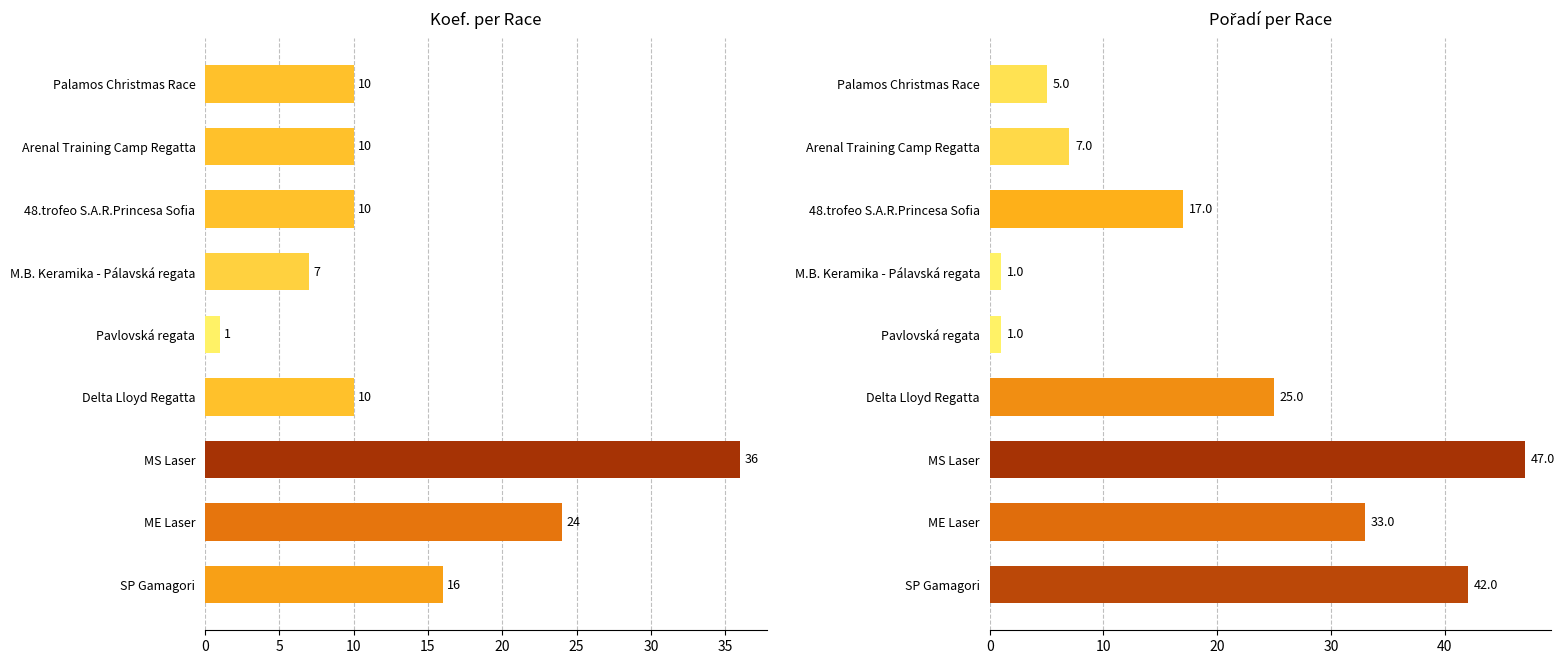

What are all the series names shown in the legend?

Koef., Pořadí